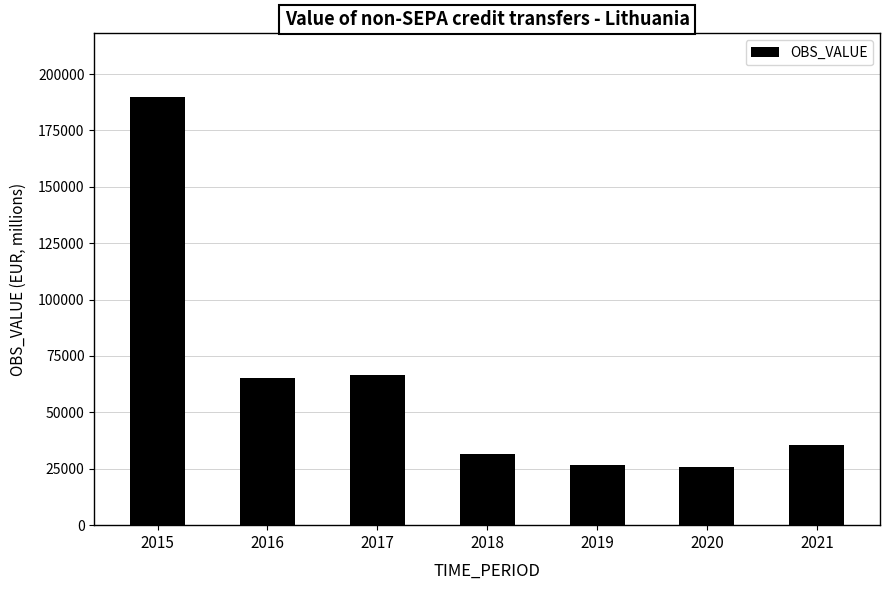

What is the value of the 6th bar from the left?

25652.7